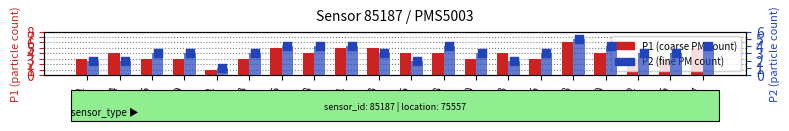

Which series has the largest total across all categories?

P1 (coarse PM)